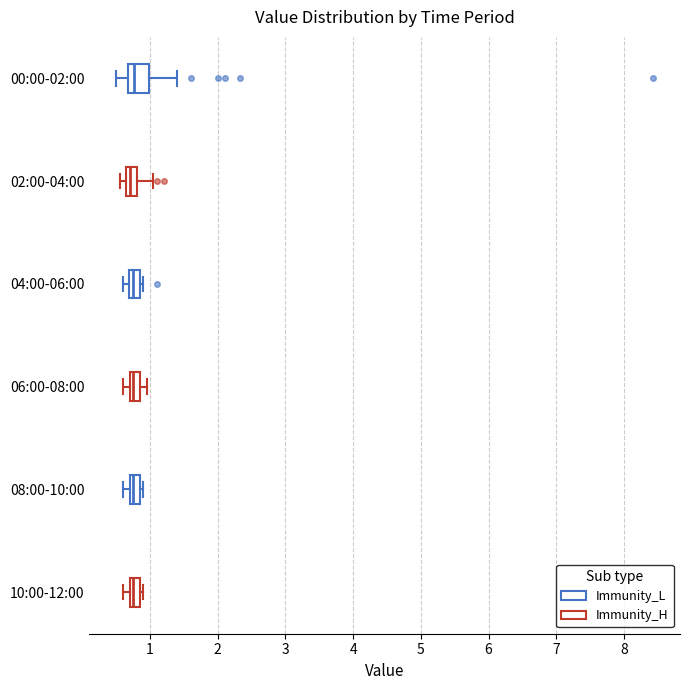

Where does the median line of the box for 08:00-10:00 sit on the x-axis? The values are not printed on the chart, so give them approximately, as read against the axis.

0.8